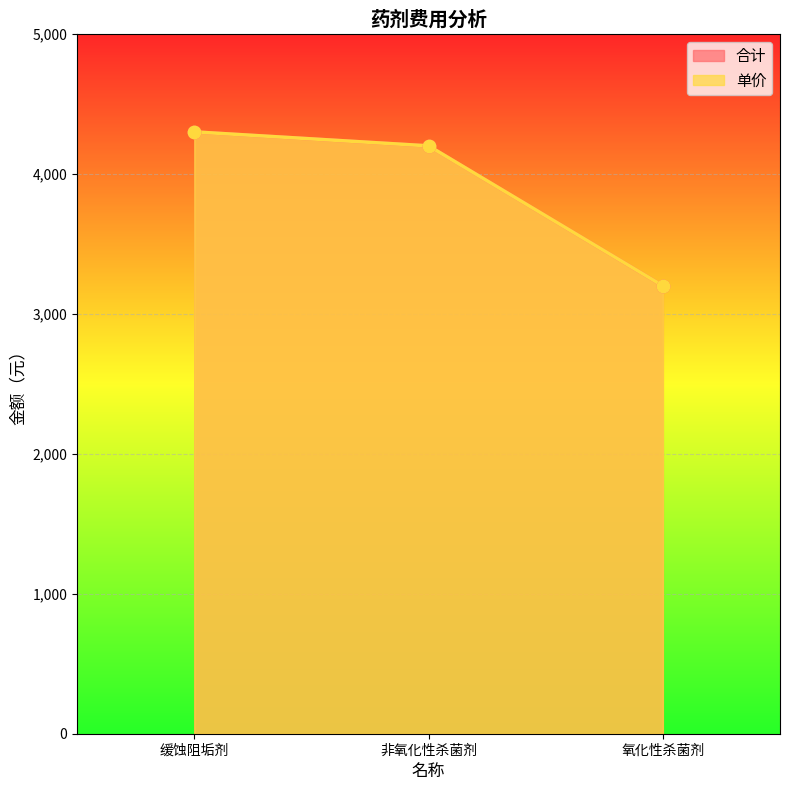

What are all the series names shown in the legend?

合计, 单价